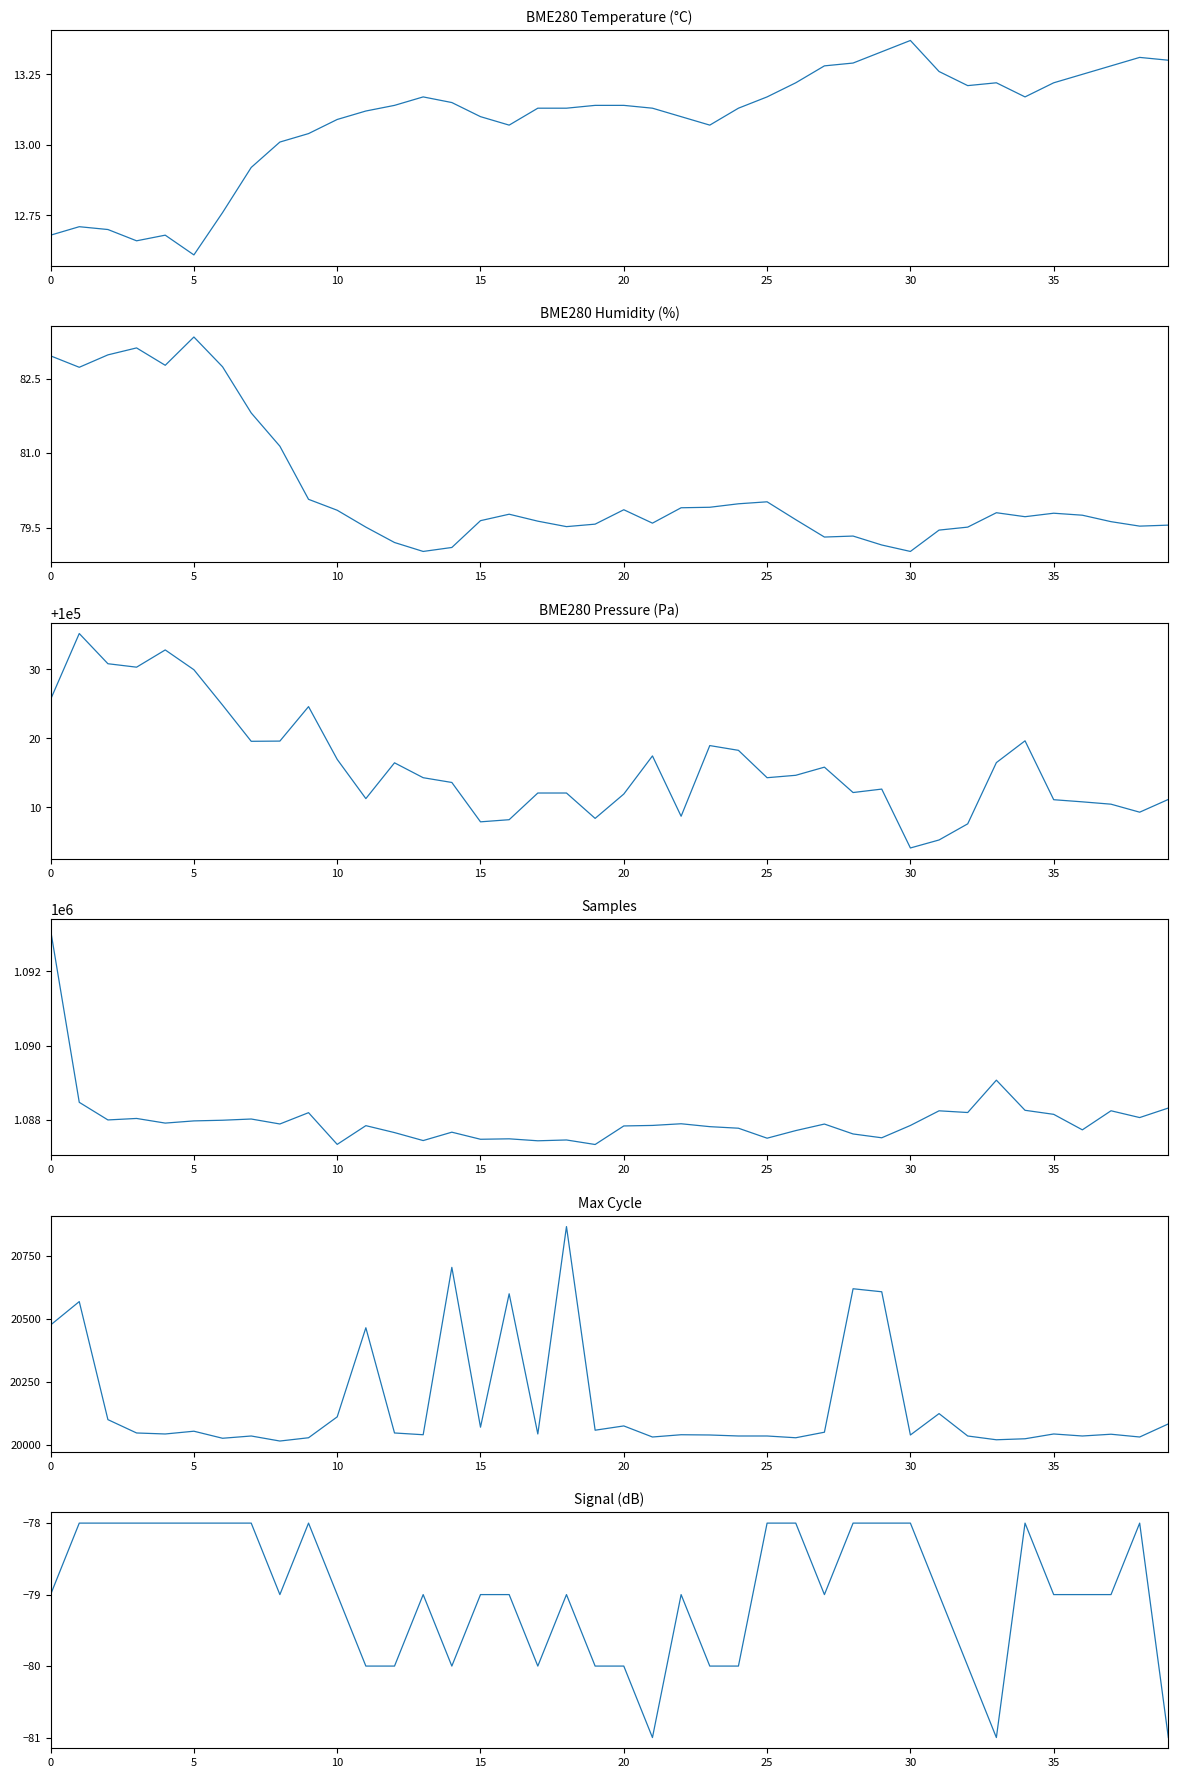

How many data points in Samples are above 1087883?

19